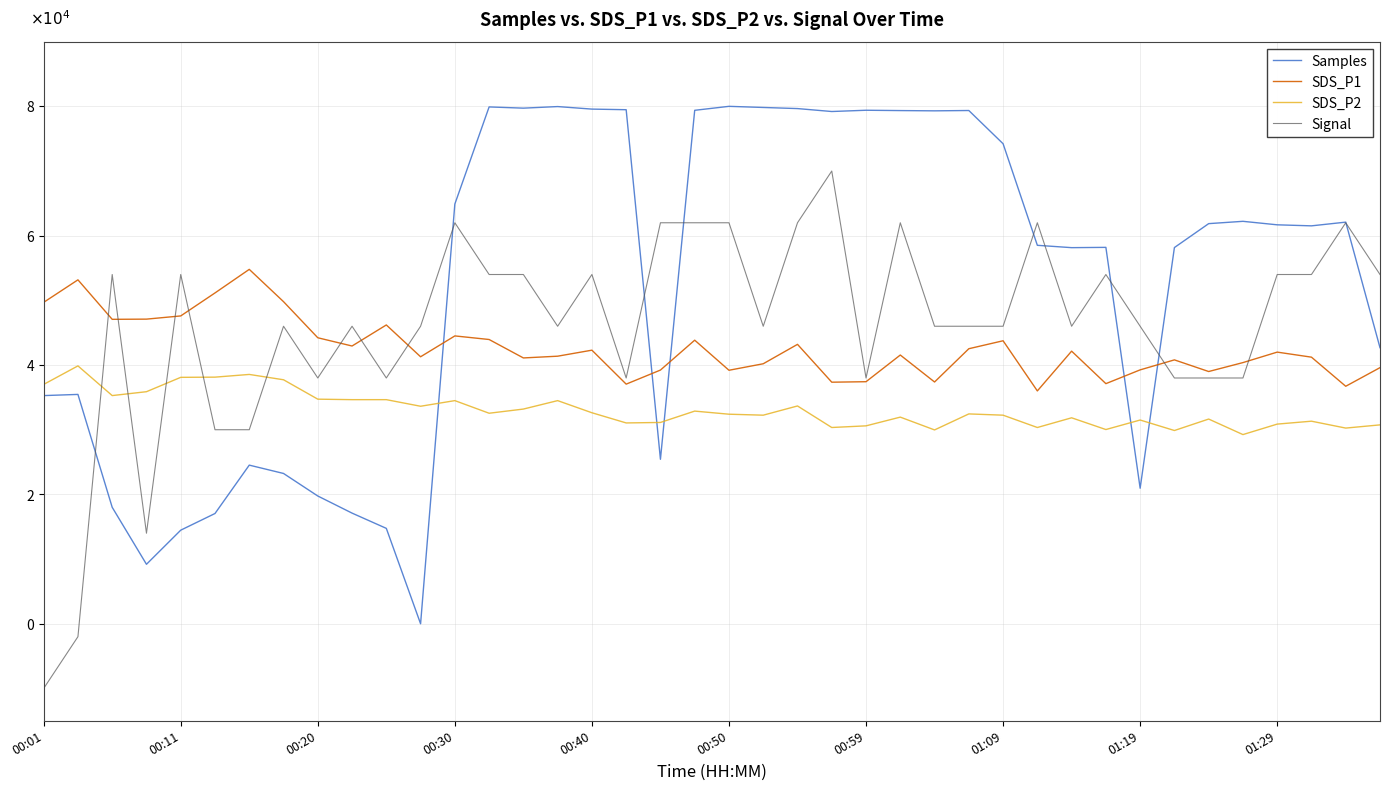

Reading left to right, extract all data points from this chart.

Samples: 35278.1	35460.1	18005.6	9196.7	14469.9	17048.0	24527.0	23238.4	19753.4	17108.0	14750.1	0.0	64897.2	79909.0	79720.8	79964.8	79573.9	79478.8	25429.8	79386.7	80000.0	79827.3	79654.6	79200.6	79396.1	79345.4	79305.0	79355.7	74218.1	58513.4	58151.5	58195.9	20955.0	58167.0	61865.1	62222.9	61682.0	61522.8	62096.7	42682.6
SDS_P1: 49695.0	53175.0	47070.0	47100.0	47595.0	51150.0	54795.0	49800.0	44220.0	42945.0	46200.0	41280.0	44505.0	43950.0	41100.0	41370.0	42300.0	37050.0	39225.0	43845.0	39195.0	40200.0	43200.0	37350.0	37425.0	41550.0	37380.0	42525.0	43755.0	36000.0	42150.0	37125.0	39255.0	40800.0	39000.0	40380.0	42000.0	41220.0	36720.0	39600.0
SDS_P2: 37005.0	39870.0	35280.0	35880.0	38100.0	38130.0	38550.0	37725.0	34725.0	34650.0	34650.0	33630.0	34500.0	32550.0	33195.0	34500.0	32625.0	31050.0	31125.0	32880.0	32400.0	32250.0	33675.0	30345.0	30600.0	31950.0	29970.0	32445.0	32250.0	30345.0	31845.0	30030.0	31500.0	29880.0	31650.0	29250.0	30870.0	31320.0	30255.0	30750.0
Signal: -10000.0	-2000.0	54000.0	14000.0	54000.0	30000.0	30000.0	46000.0	38000.0	46000.0	38000.0	46000.0	62000.0	54000.0	54000.0	46000.0	54000.0	38000.0	62000.0	62000.0	62000.0	46000.0	62000.0	70000.0	38000.0	62000.0	46000.0	46000.0	46000.0	62000.0	46000.0	54000.0	46000.0	38000.0	38000.0	38000.0	54000.0	54000.0	62000.0	54000.0